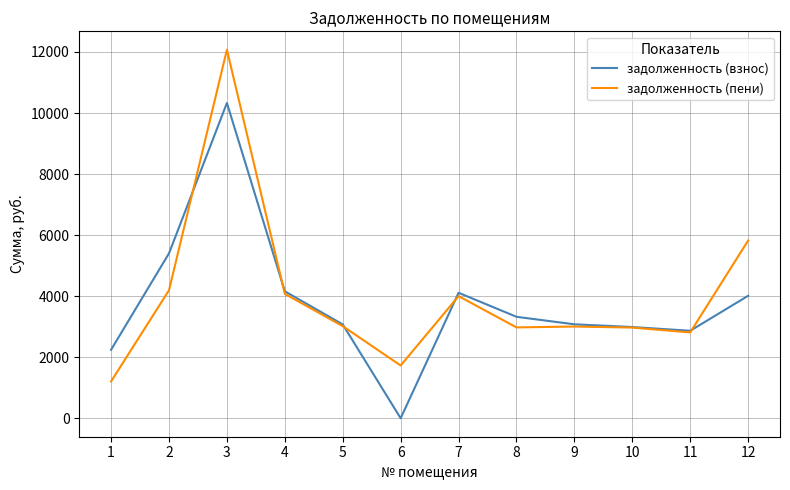

The value of задолженность (взнос) at 7 is 4111.9. True or false?

True